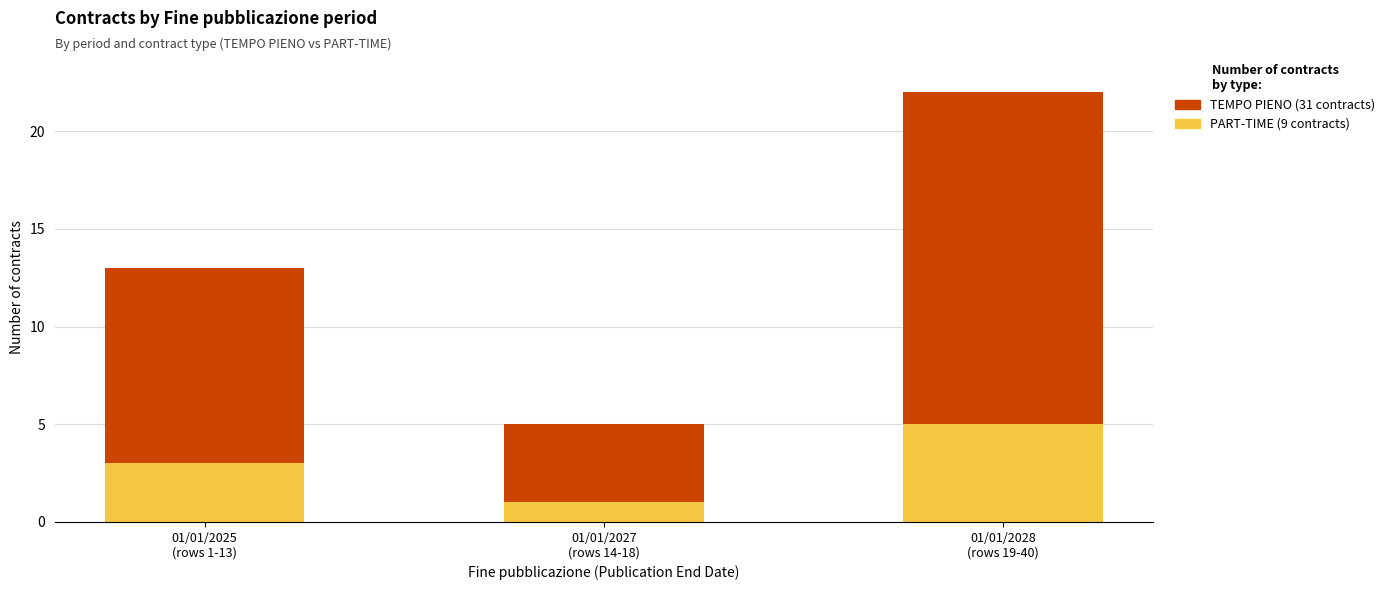

Rank the categories by PART-TIME (9 contracts) value from lowest to highest.

01/01/2027
(rows 14-18), 01/01/2025
(rows 1-13), 01/01/2028
(rows 19-40)